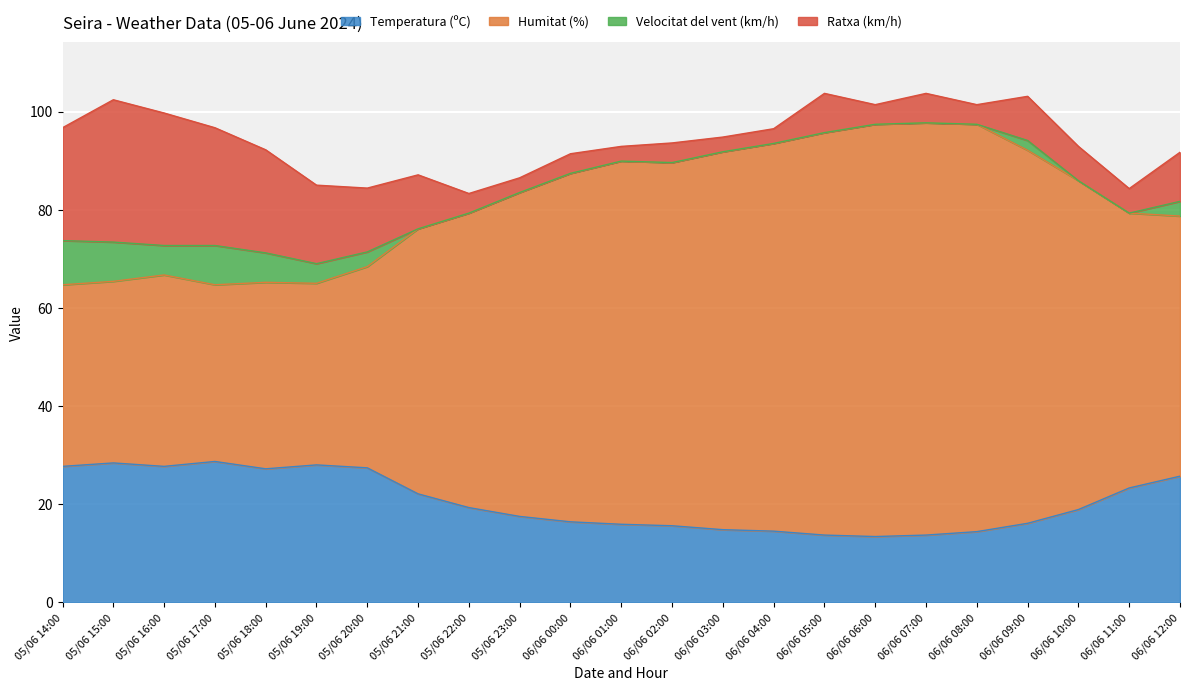

What is the highest value of the Temperatura (ºC) series?

28.7